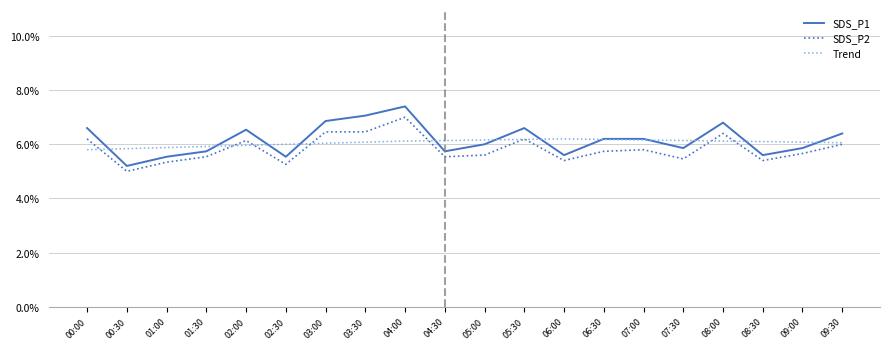

Reading left to right, list all the values displayed in this chart.

SDS_P1: 00:00=3.3	00:30=2.6	01:00=2.8	01:30=2.9	02:00=3.3	02:30=2.8	03:00=3.4	03:30=3.5	04:00=3.7	04:30=2.9	05:00=3.0	05:30=3.3	06:00=2.8	06:30=3.1	07:00=3.1	07:30=2.9	08:00=3.4	08:30=2.8	09:00=2.9	09:30=3.2
SDS_P2: 00:00=3.1	00:30=2.5	01:00=2.7	01:30=2.8	02:00=3.1	02:30=2.6	03:00=3.2	03:30=3.2	04:00=3.5	04:30=2.8	05:00=2.8	05:30=3.1	06:00=2.7	06:30=2.9	07:00=2.9	07:30=2.7	08:00=3.2	08:30=2.7	09:00=2.8	09:30=3.0
Trend: 00:00=2.9	00:30=2.9	01:00=2.9	01:30=3.0	02:00=3.0	02:30=3.0	03:00=3.0	03:30=3.0	04:00=3.1	04:30=3.1	05:00=3.1	05:30=3.1	06:00=3.1	06:30=3.1	07:00=3.1	07:30=3.1	08:00=3.1	08:30=3.0	09:00=3.0	09:30=3.0